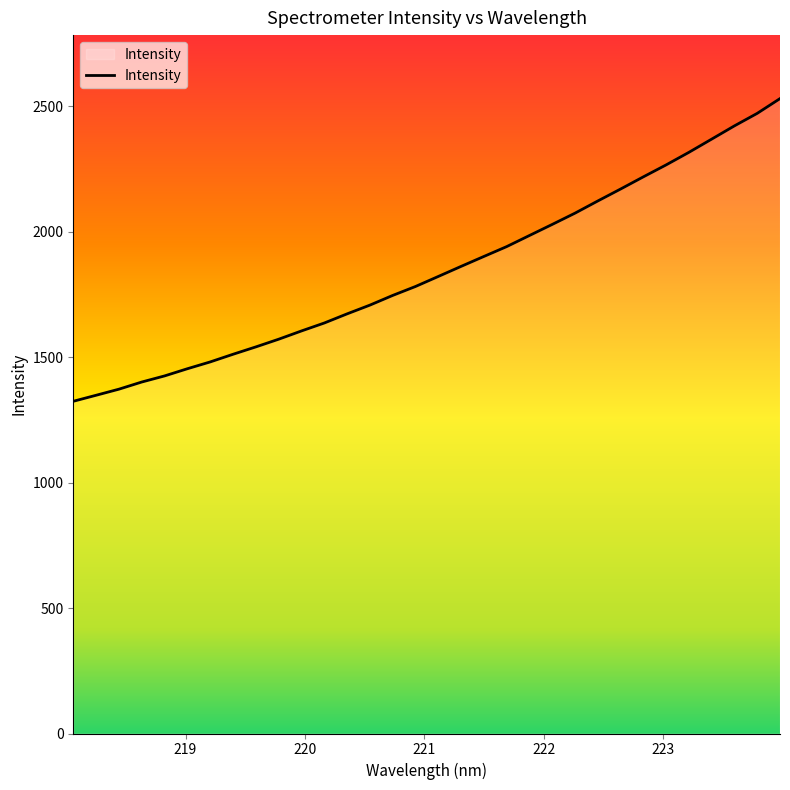

True or false: the data has more than 2 interior local peaks.

False